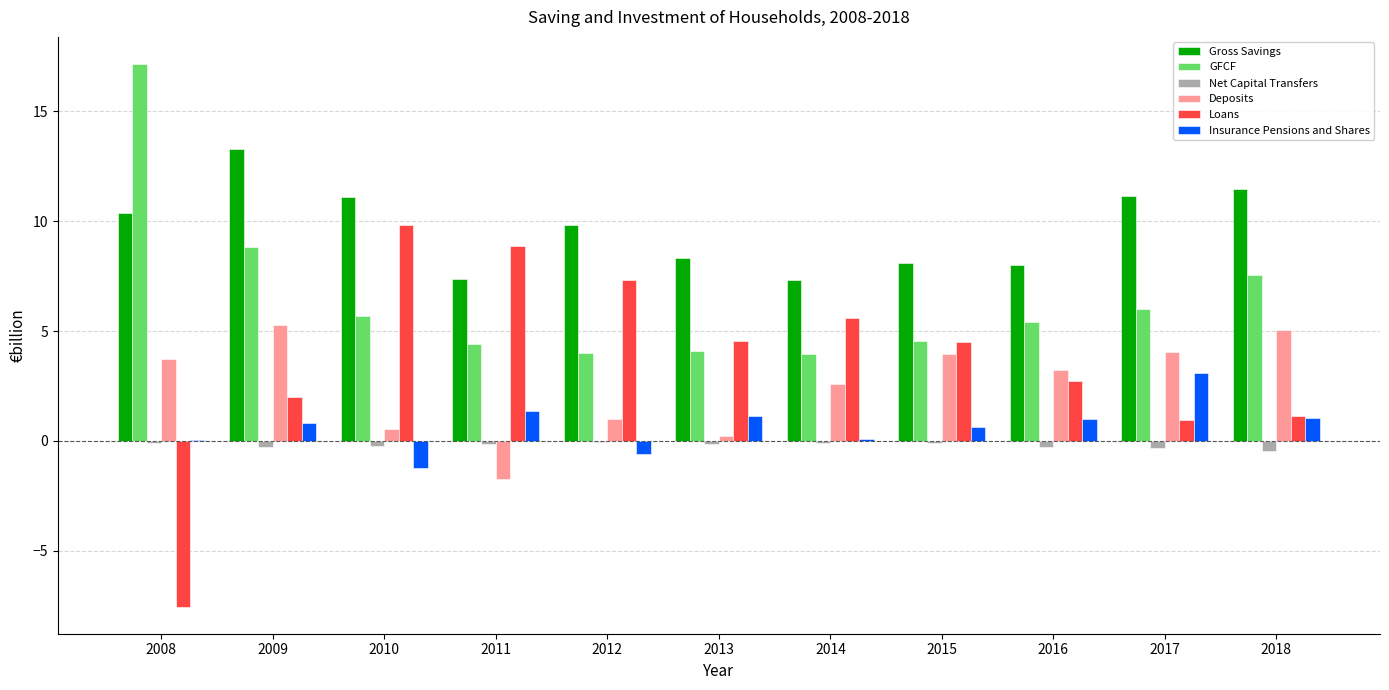

Is the value of Net Capital Transfers at 2012 greater than the value of Gross Savings at 2013?

No